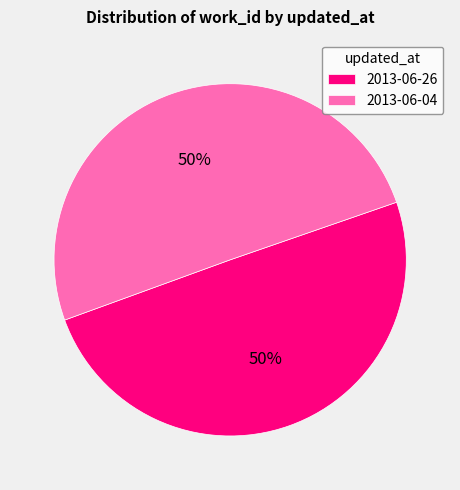

Do 2013-06-04 and 2013-06-26 together represent more than half of the pie?

Yes